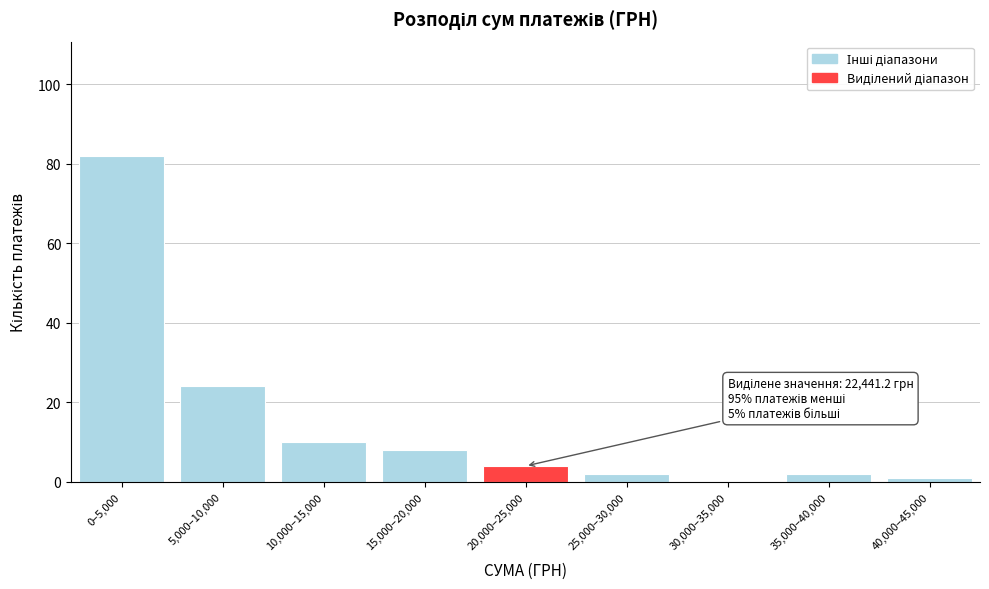

Reading right to left, extract all data points from this chart.

40,000–45,000=1	35,000–40,000=2	30,000–35,000=0	25,000–30,000=2	20,000–25,000=4	15,000–20,000=8	10,000–15,000=10	5,000–10,000=24	0–5,000=82